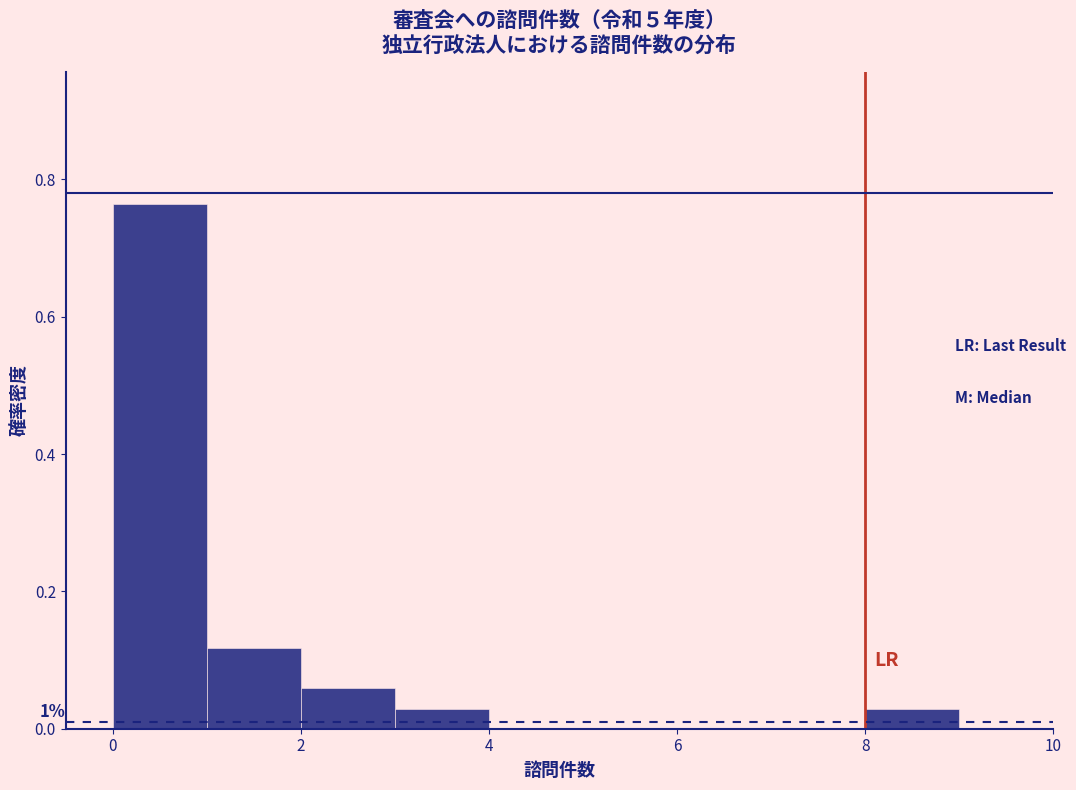

Over which range of the x-axis is the bar tallest?

0 to 1